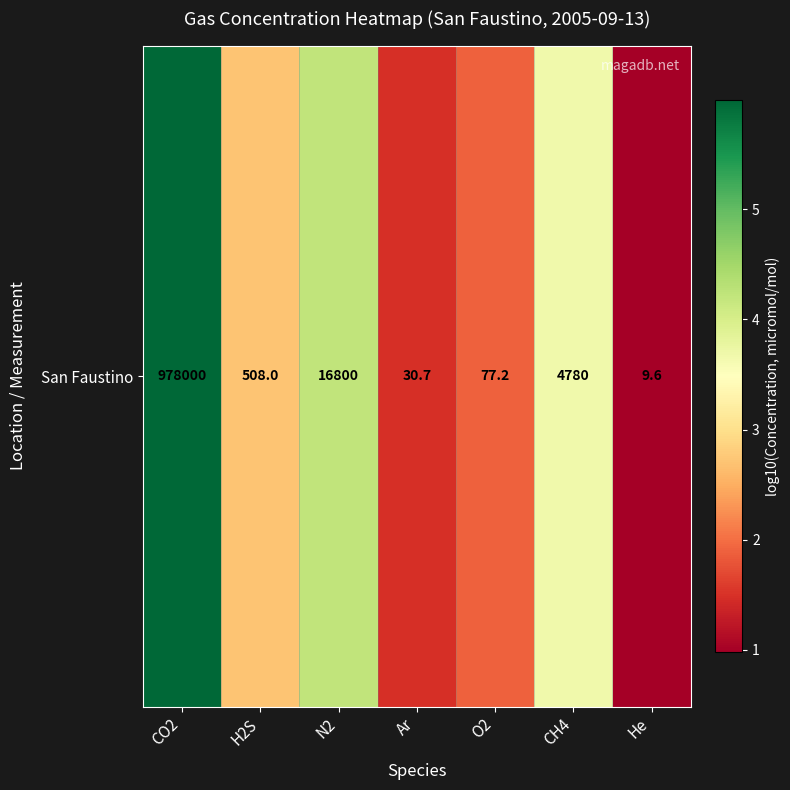

How many values are below 2?

3